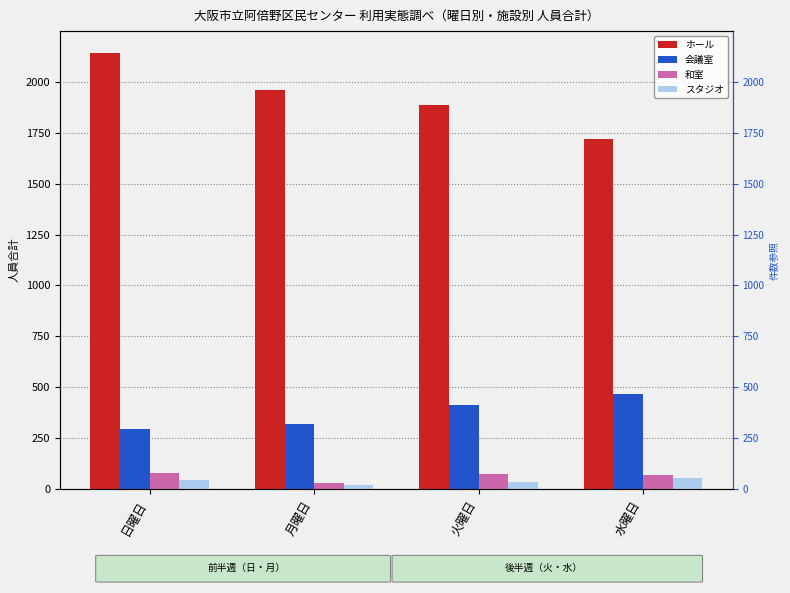

Reading right to left, transcribe all the data shown in this chart.

ホール: 1720	1885	1958	2141
会議室: 470	416	322	296
和室: 70	75	30	80
スタジオ: 54	35	19	47